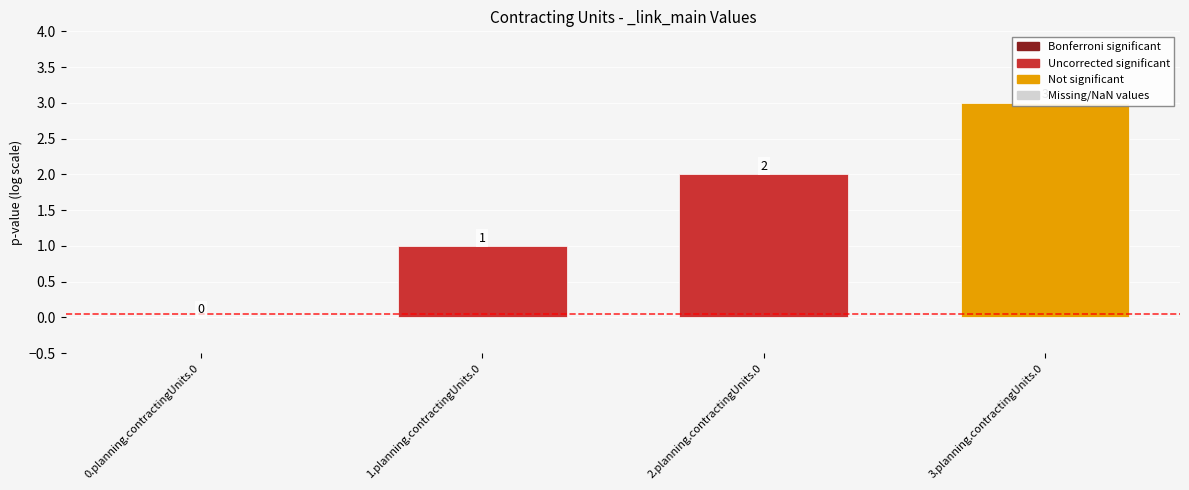

True or false: the data shows 1 at 1.planning.contractingUnits.0.

False